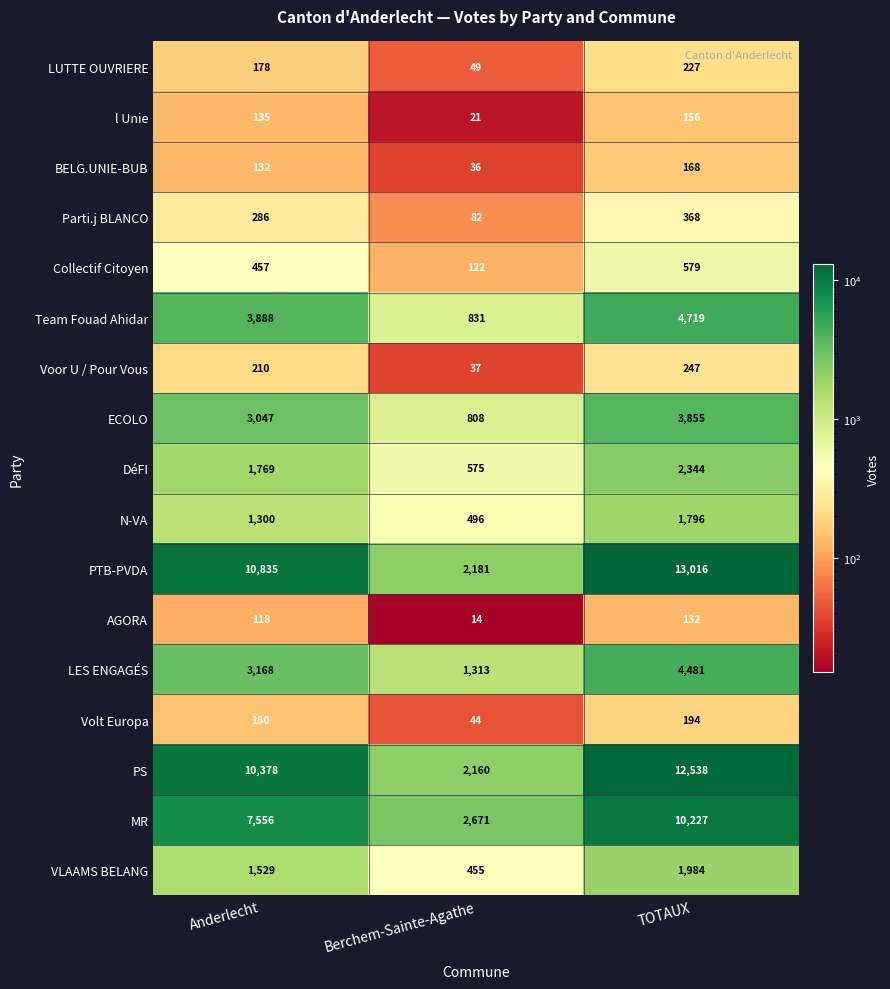

What is the maximum value shown in the chart?

13016